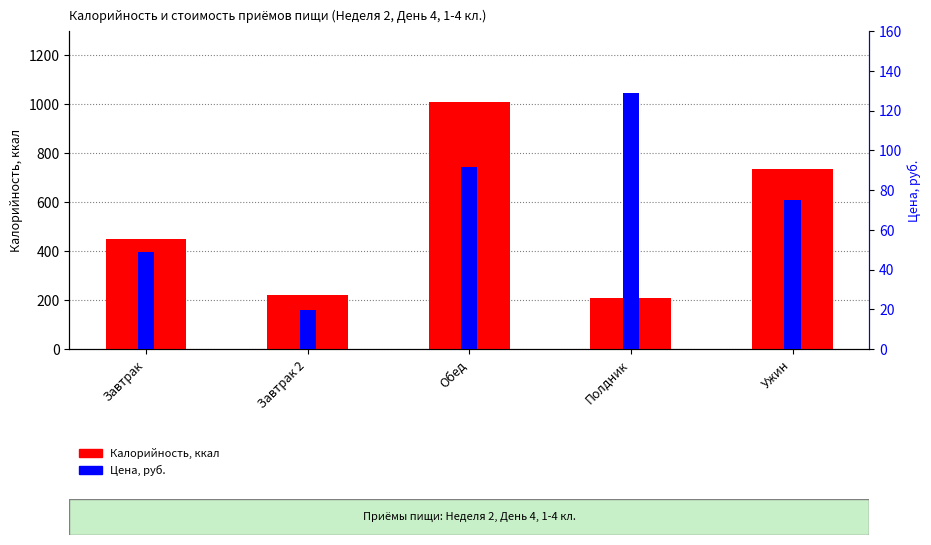

Count the number of data series in this chart.

2